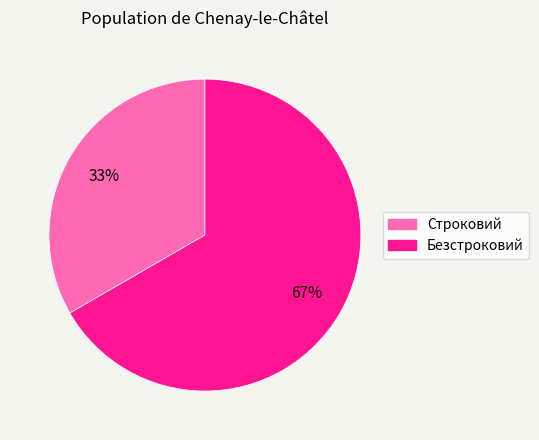

Rank the categories by value from highest to lowest.

Безстроковий, Строковий